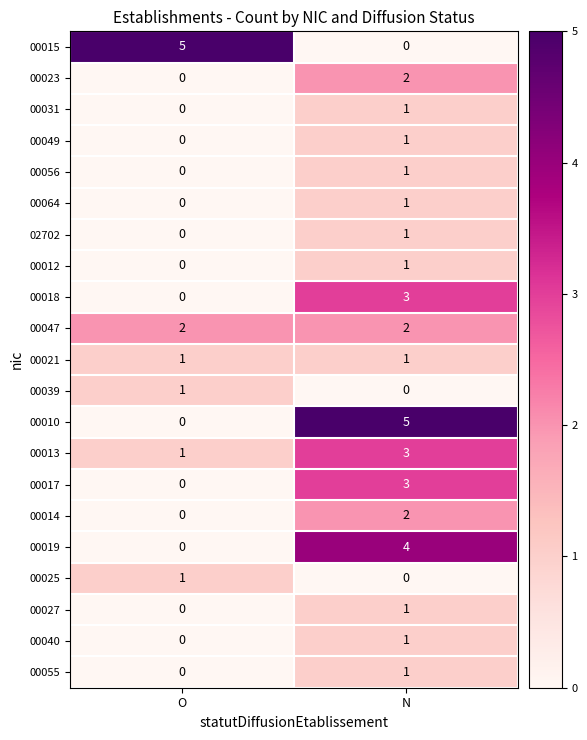

What is the difference between the highest and lowest values at O?

5